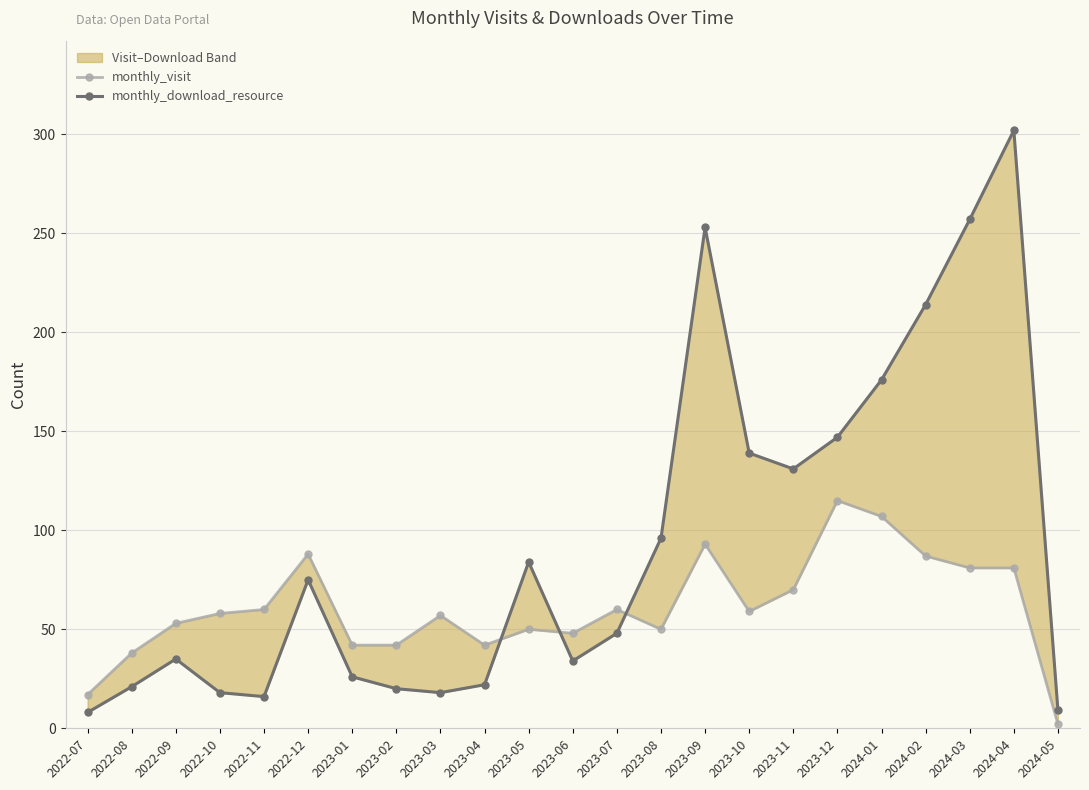

List the series in order of their peak value, lowest first.

monthly_visit, monthly_download_resource